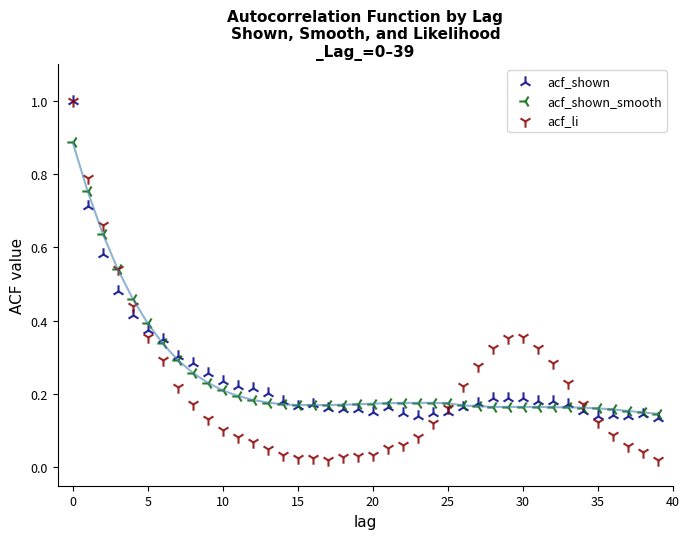

What are all the series names shown in the legend?

acf_shown, acf_shown_smooth, acf_li